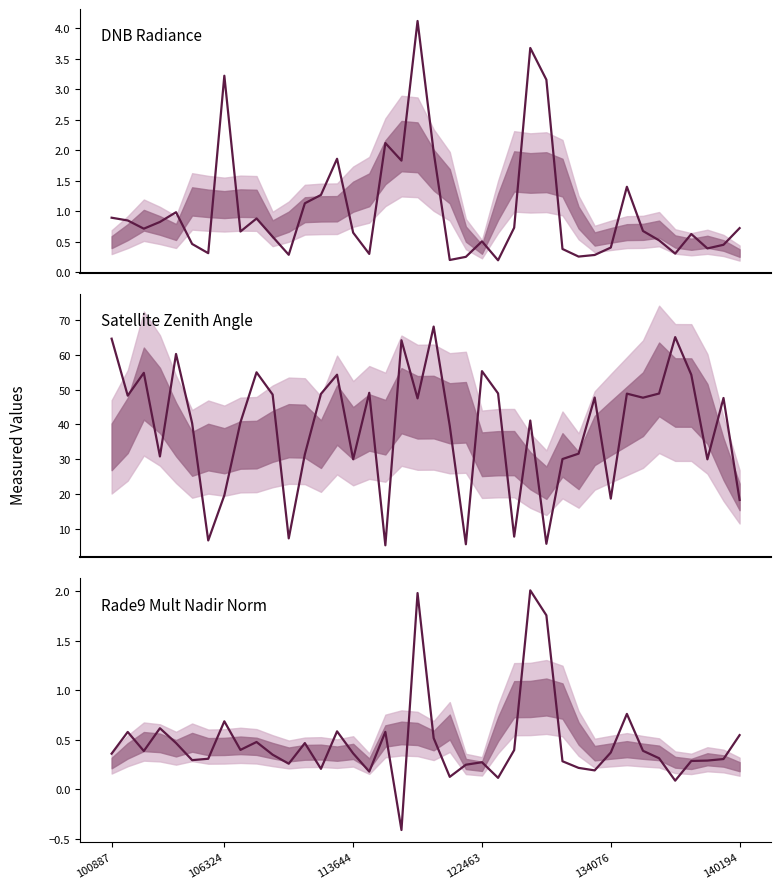

What is the sum of all DNB Radiance values?

41.0